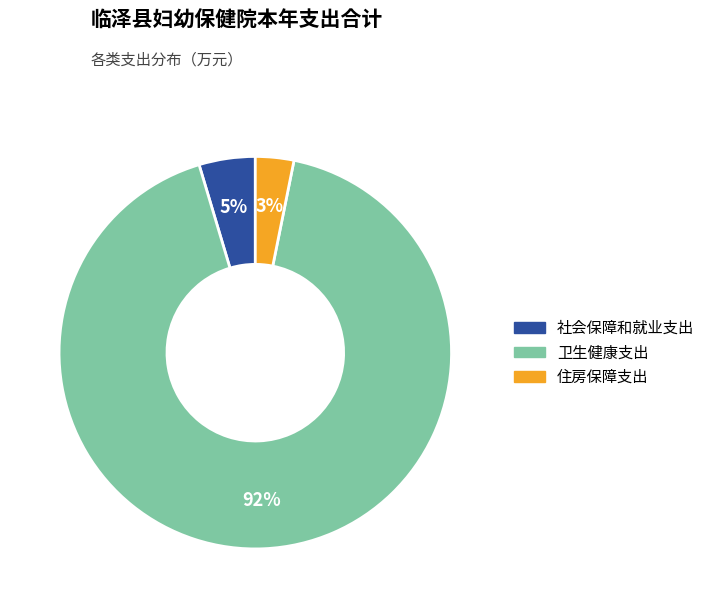

Which slice represents more than half of the pie?

卫生健康支出